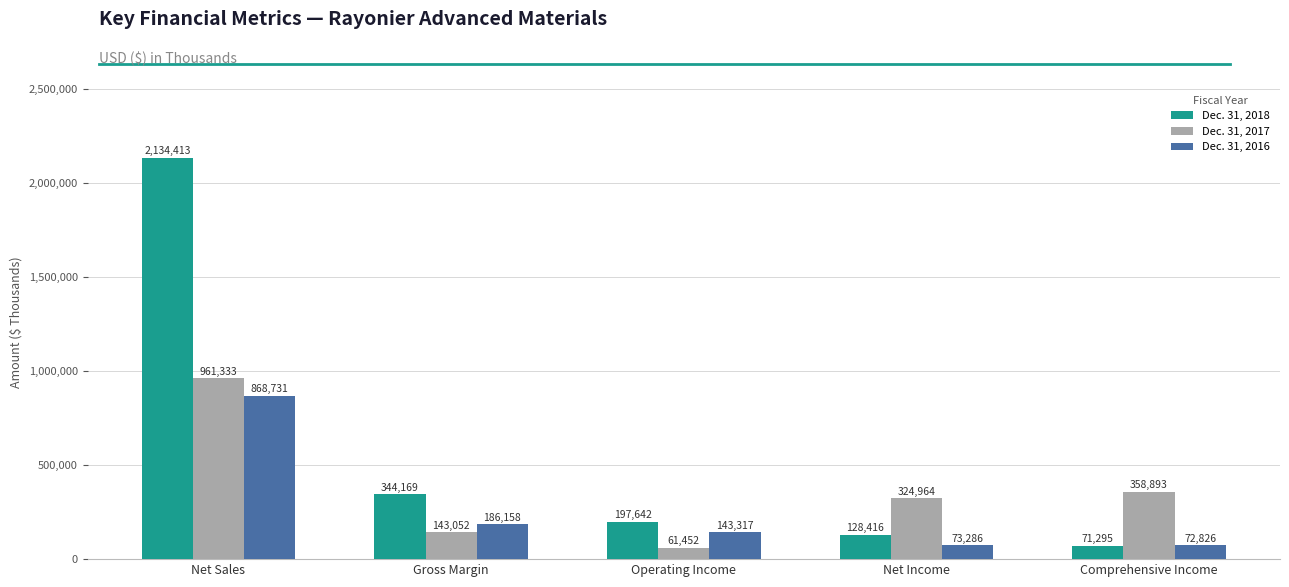

Between Net Sales and Gross Margin, which series saw the biggest shift?

Dec. 31, 2018